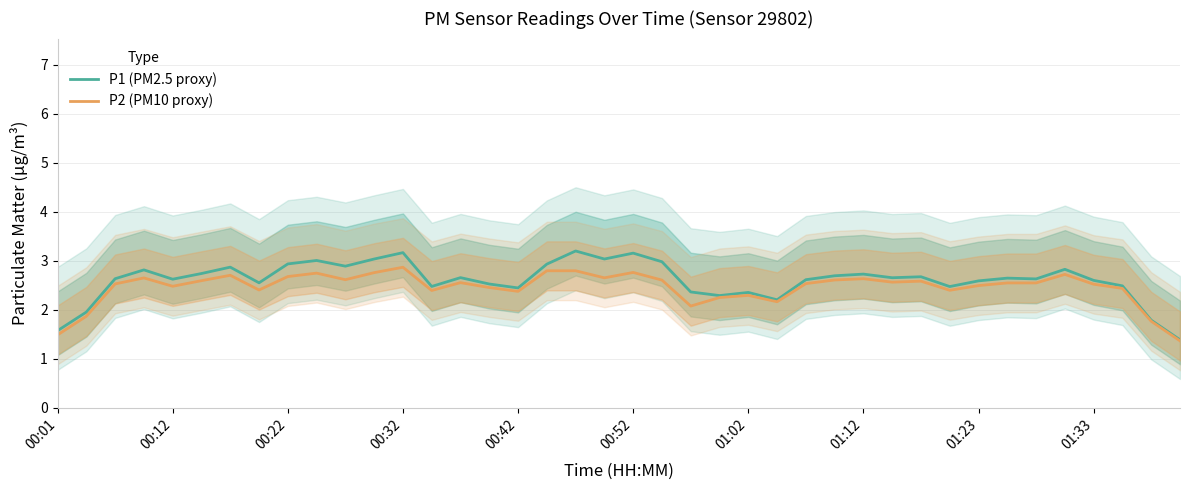

List the series in order of their peak value, lowest first.

P2 (PM10 proxy), P1 (PM2.5 proxy)